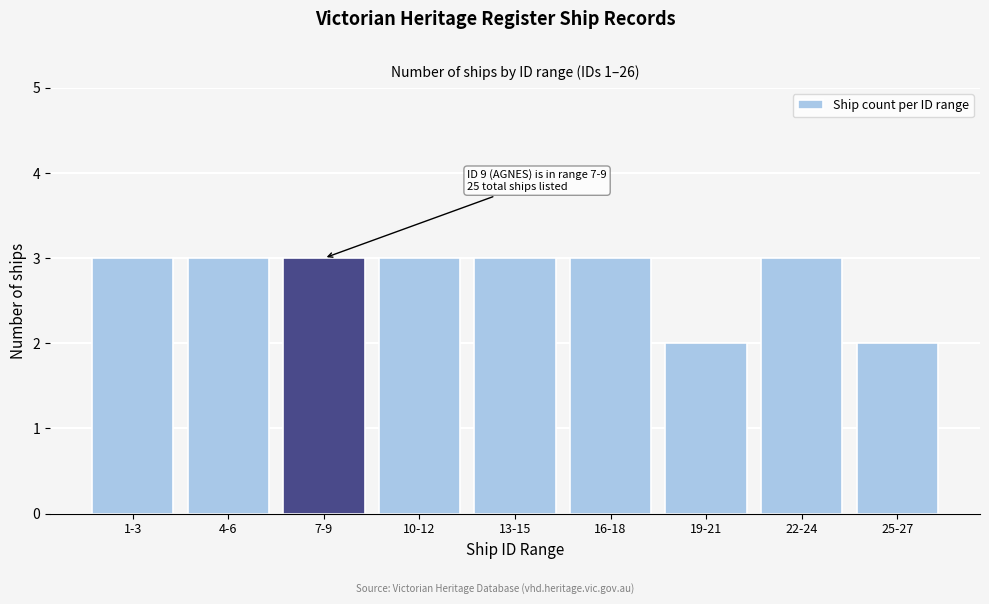

Reading left to right, list all the values displayed in this chart.

1-3=3	4-6=3	7-9=3	10-12=3	13-15=3	16-18=3	19-21=2	22-24=3	25-27=2